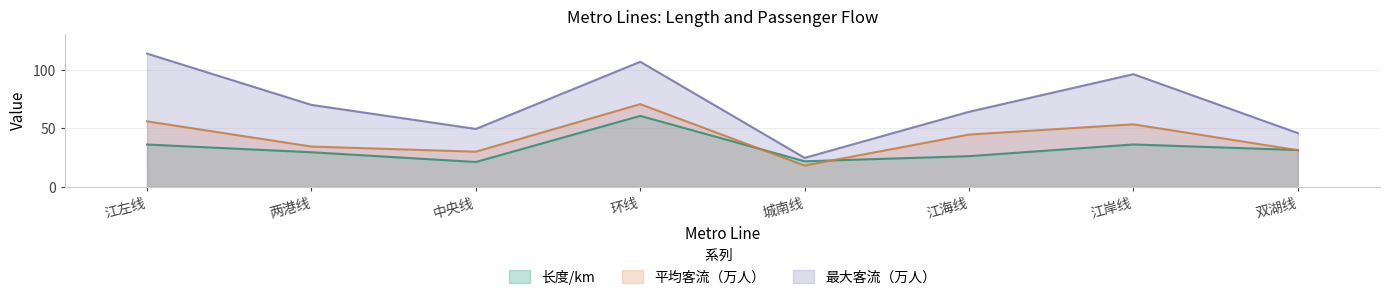

Reading right to left, what are all the values shown in this chart?

长度/km: 31.4	36.2	26.2	21.9	60.5	21.2	29.6	36.1
平均客流（万人）: 31.3	53.3	44.6	18.2	70.5	30.0	34.4	55.9
最大客流（万人）: 45.9	96.0	64.0	24.8	106.6	49.4	69.9	113.6